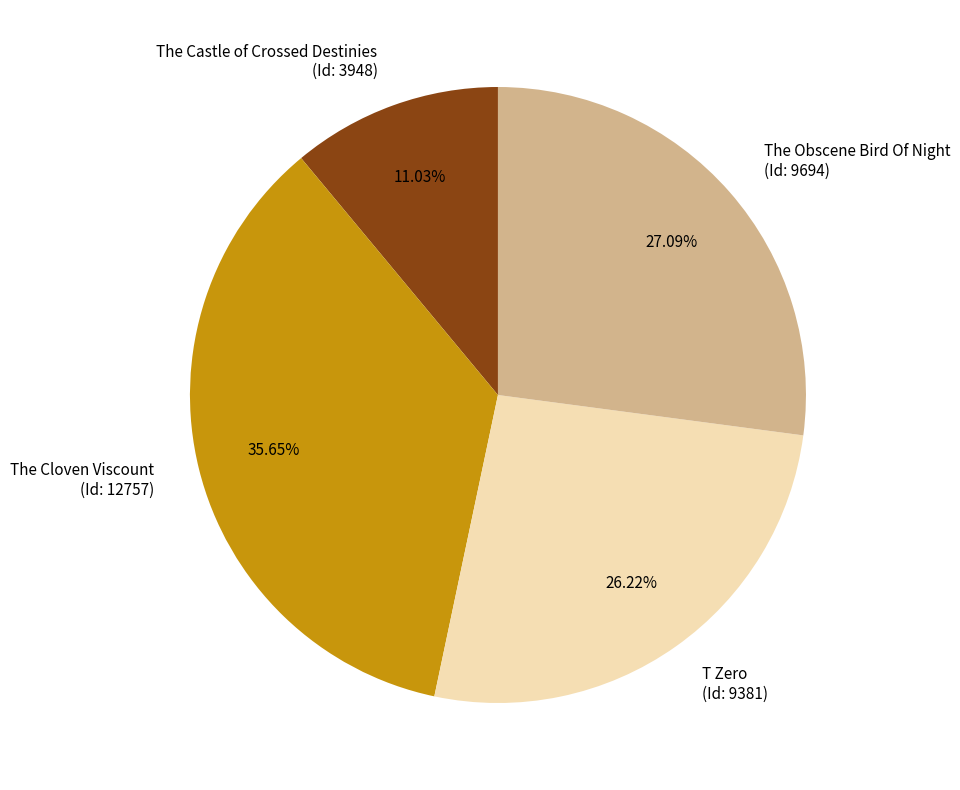

Rank the categories by value from lowest to highest.

The Castle of Crossed Destinies (Id: 3948), T Zero (Id: 9381), The Obscene Bird Of Night (Id: 9694), The Cloven Viscount (Id: 12757)